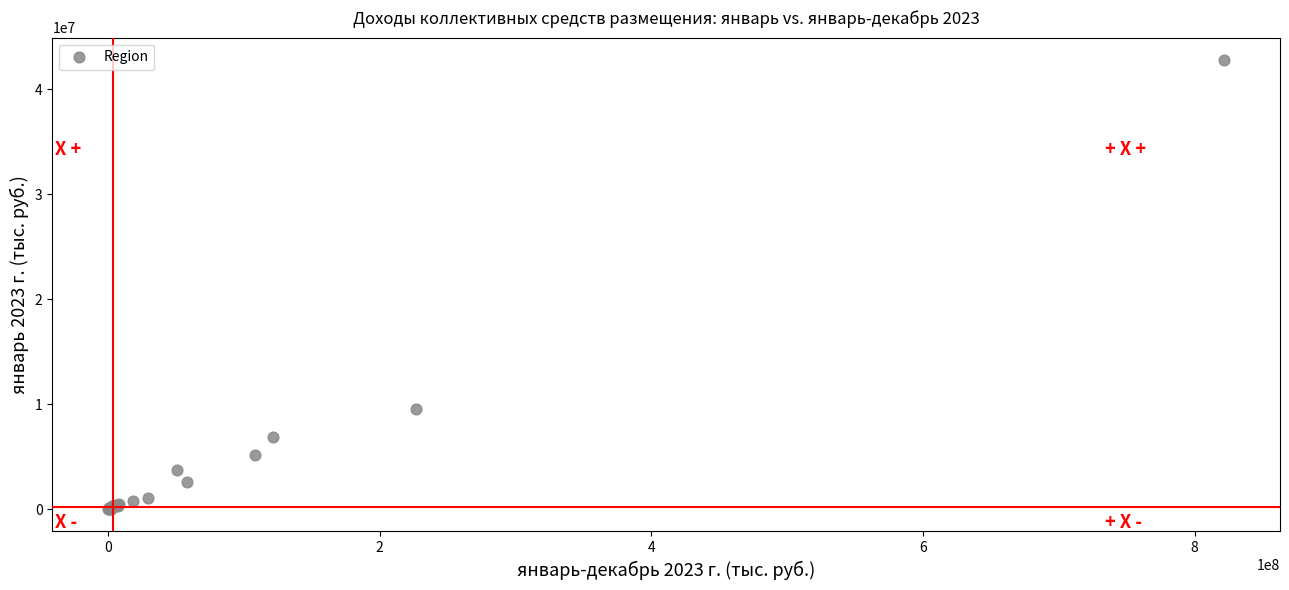

What Y value in the scatter plot is closest to 21391501?

9523287.8